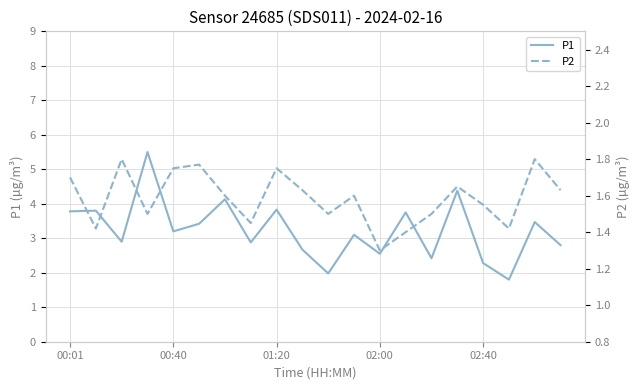

What is the lowest value of the P1 series?

1.8